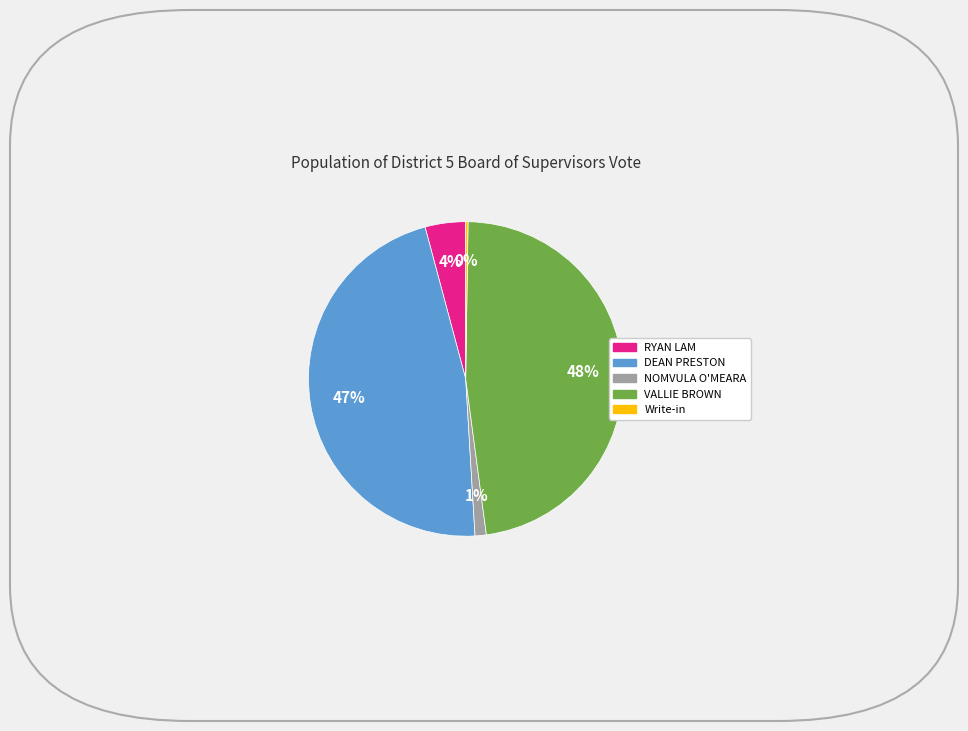

Which has a higher value, DEAN PRESTON or VALLIE BROWN?

VALLIE BROWN